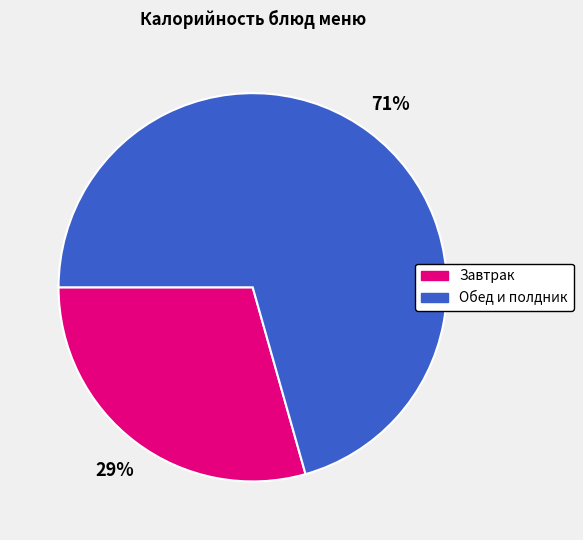

To the nearest percent, what is the average slice percentage?

50%